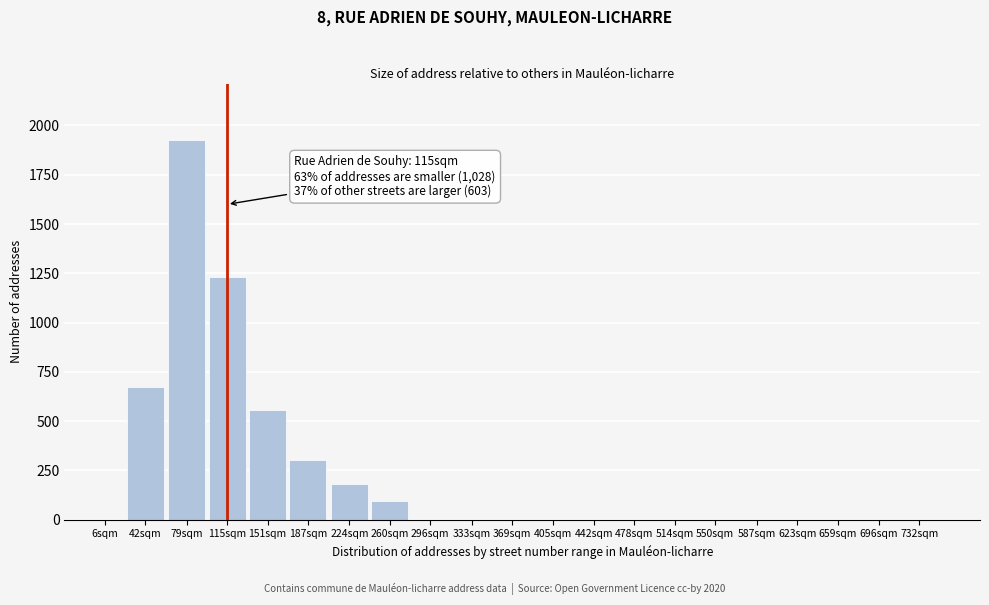

Reading left to right, what are all the values shown in this chart?

6sqm=0	42sqm=672	79sqm=1924	115sqm=1230	151sqm=558	187sqm=302	224sqm=180	260sqm=94	296sqm=0	333sqm=0	369sqm=0	405sqm=0	442sqm=0	478sqm=0	514sqm=0	550sqm=0	587sqm=0	623sqm=0	659sqm=0	696sqm=0	732sqm=0